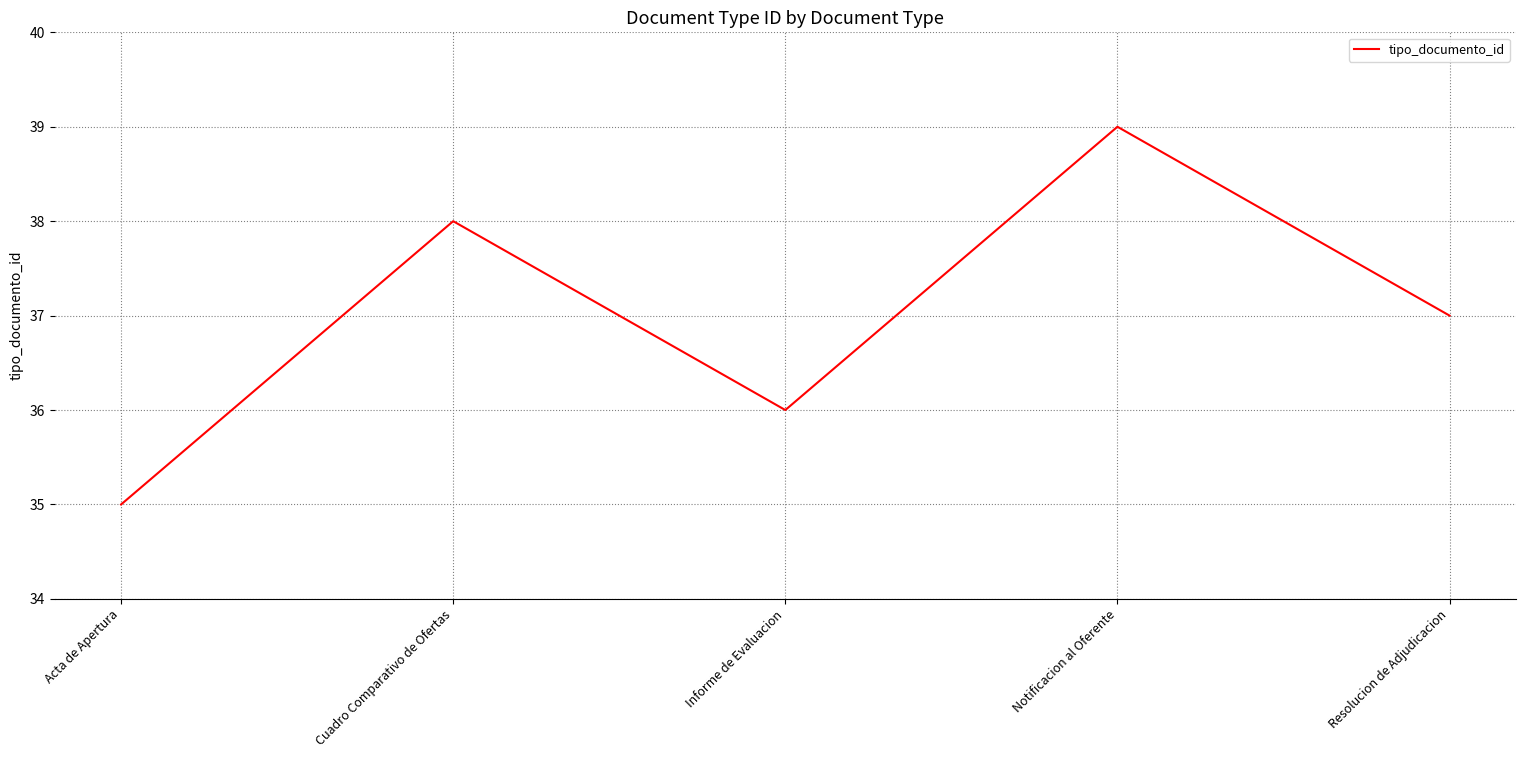

Is it true that the value at Cuadro Comparativo de Ofertas is 56?

False